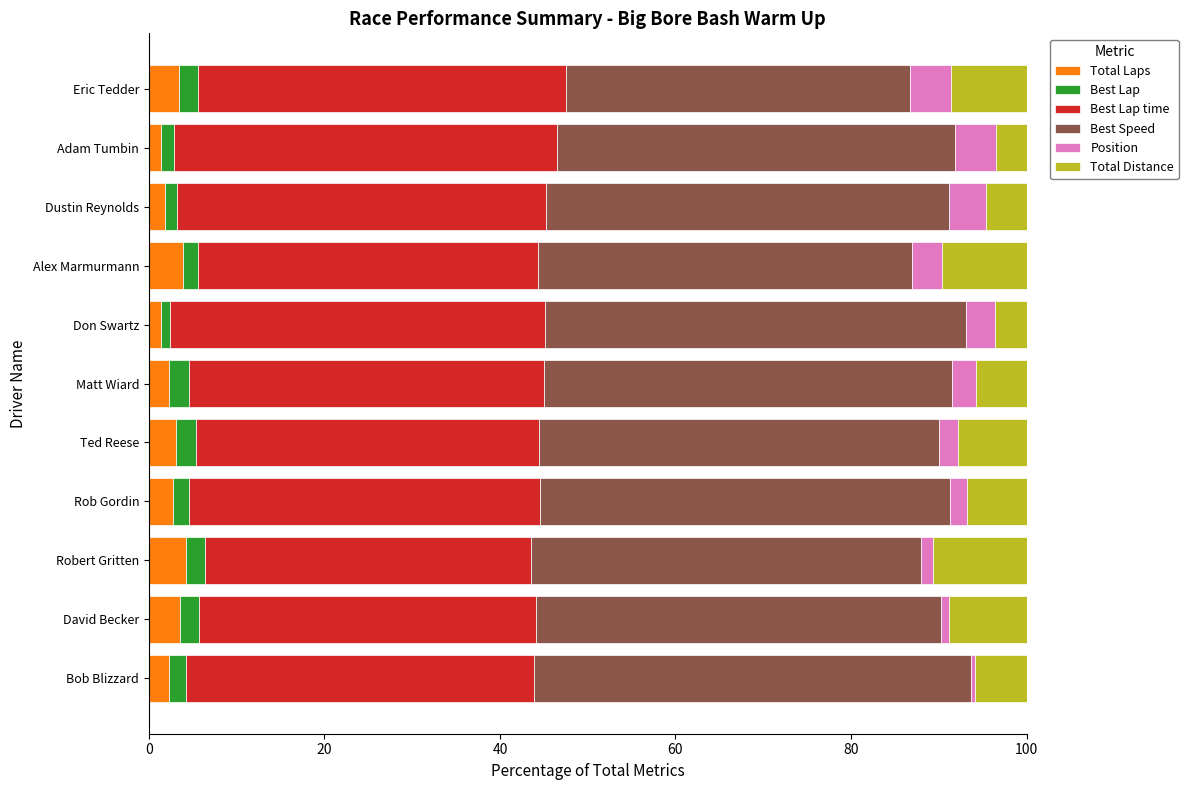

What is the maximum value for Total Laps?

4.3